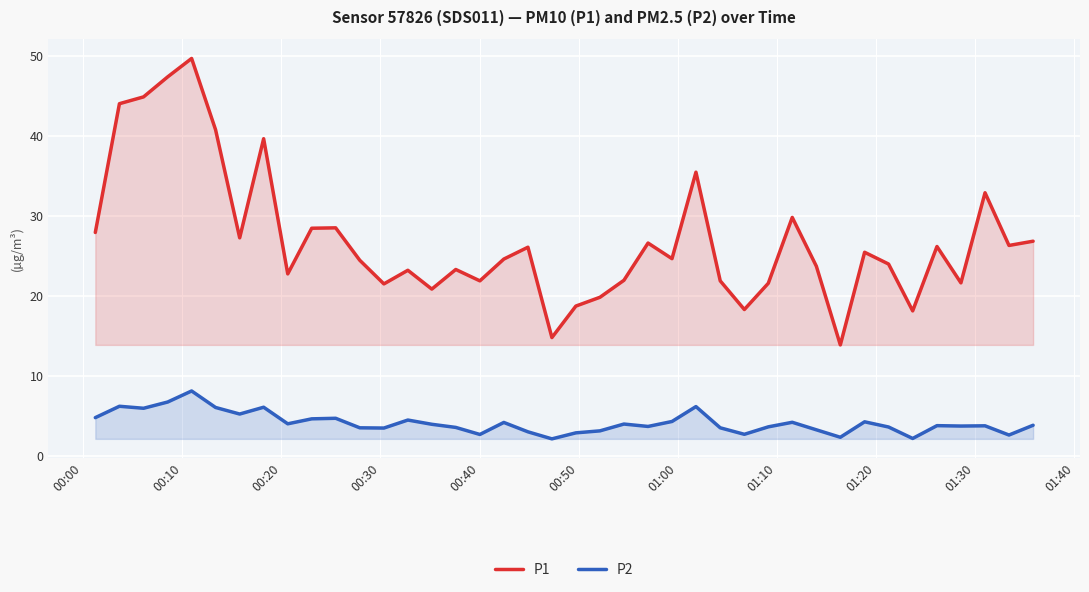

How many categories are shown in the chart?

40